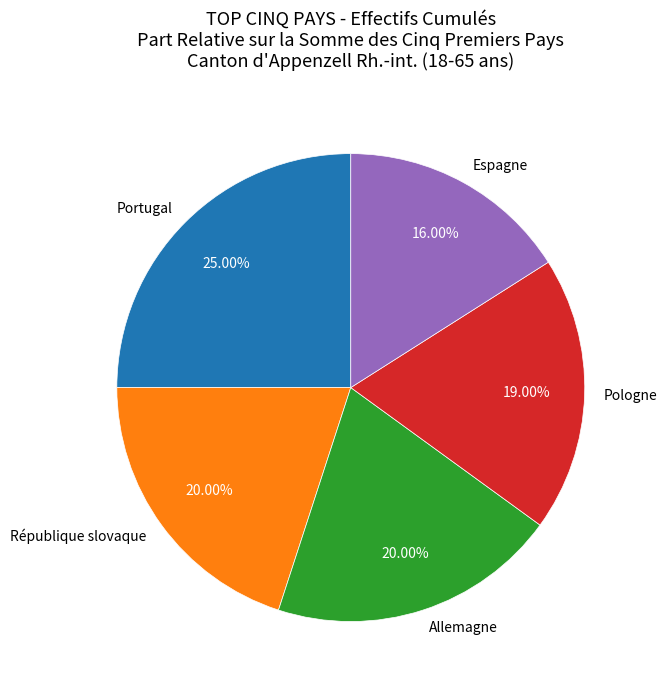

Which slice is the smallest?

Espagne